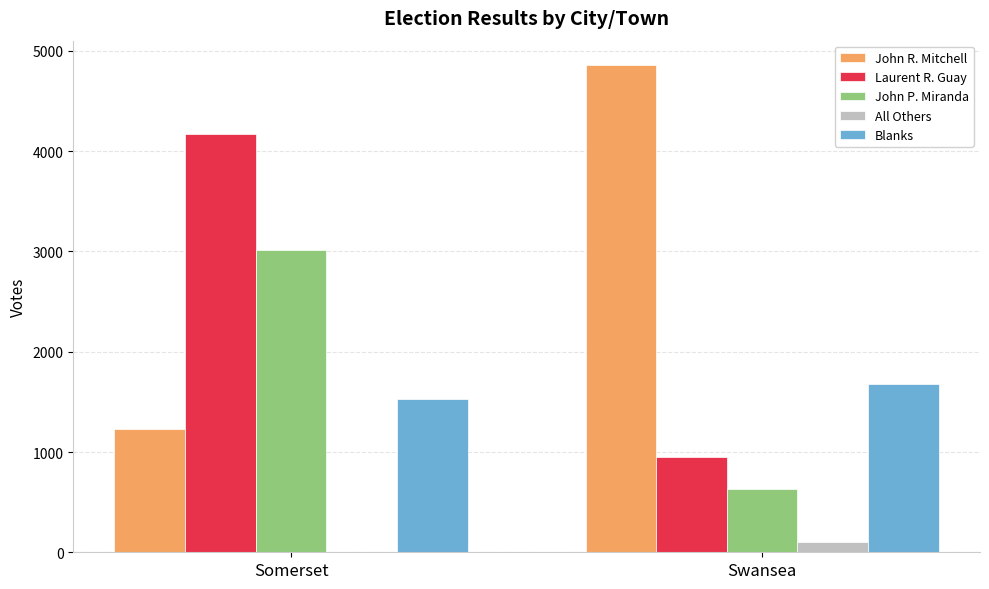

Are the bars horizontal?

No